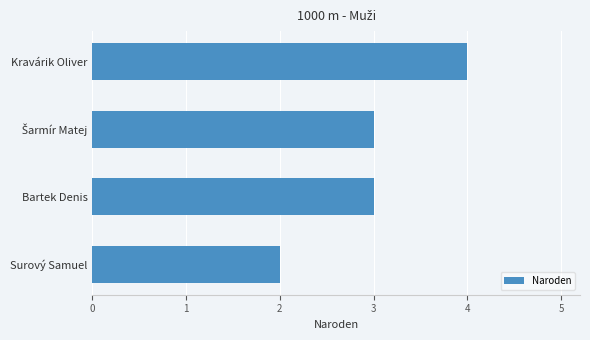

What is the change in value from Surový Samuel to Kravárik Oliver?

+2